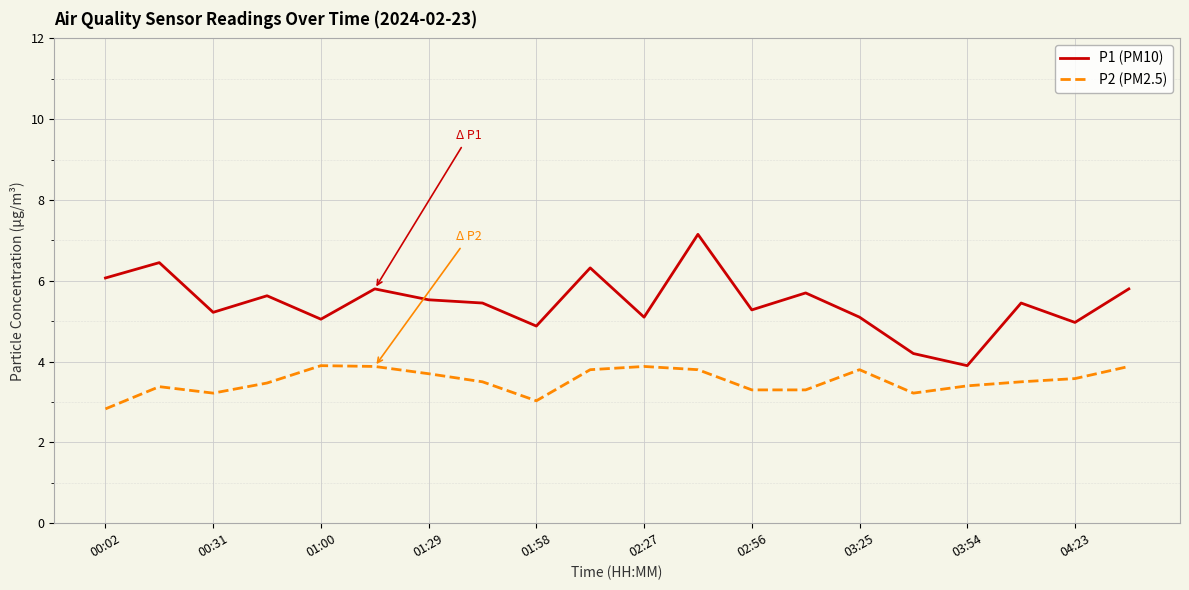

What is the maximum value shown in the chart?

7.2